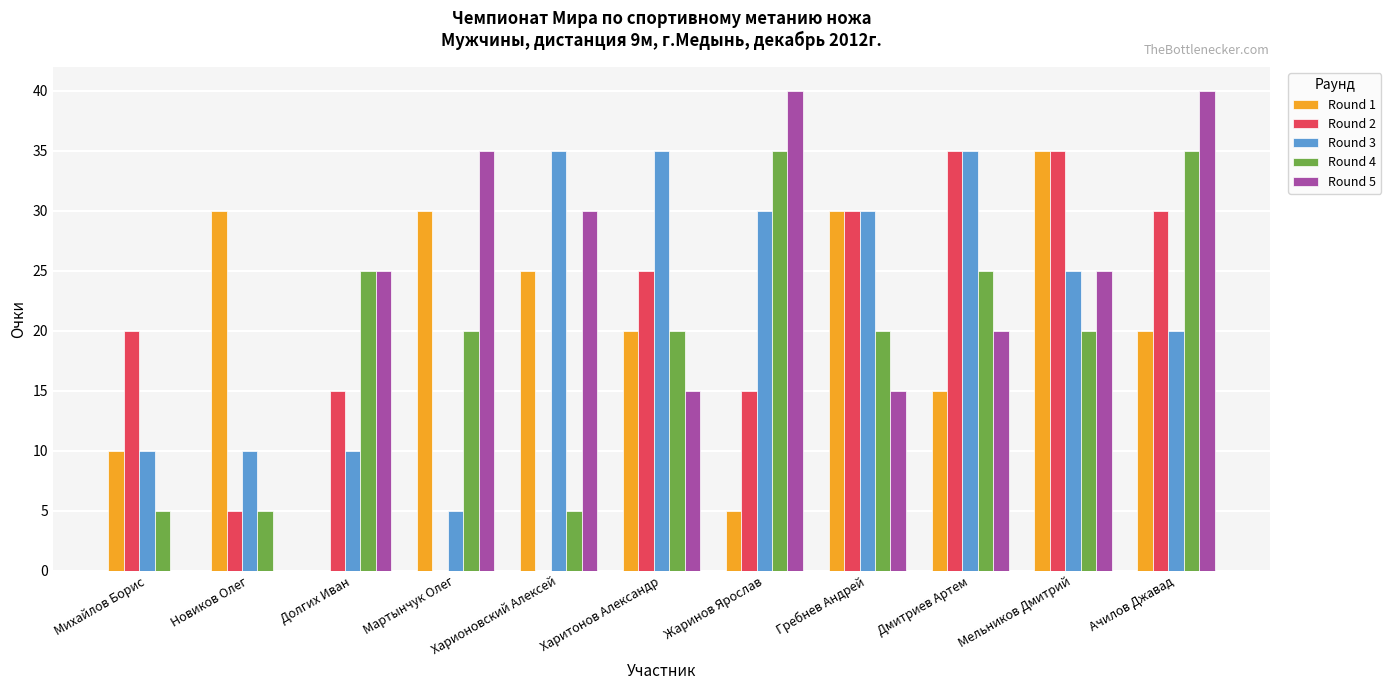

What is the greatest value displayed?

40